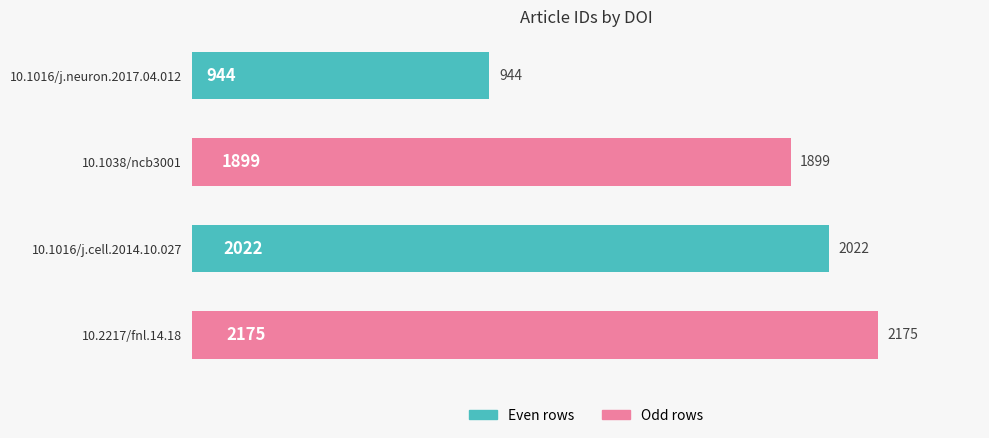

What is the sum of all values?

7040